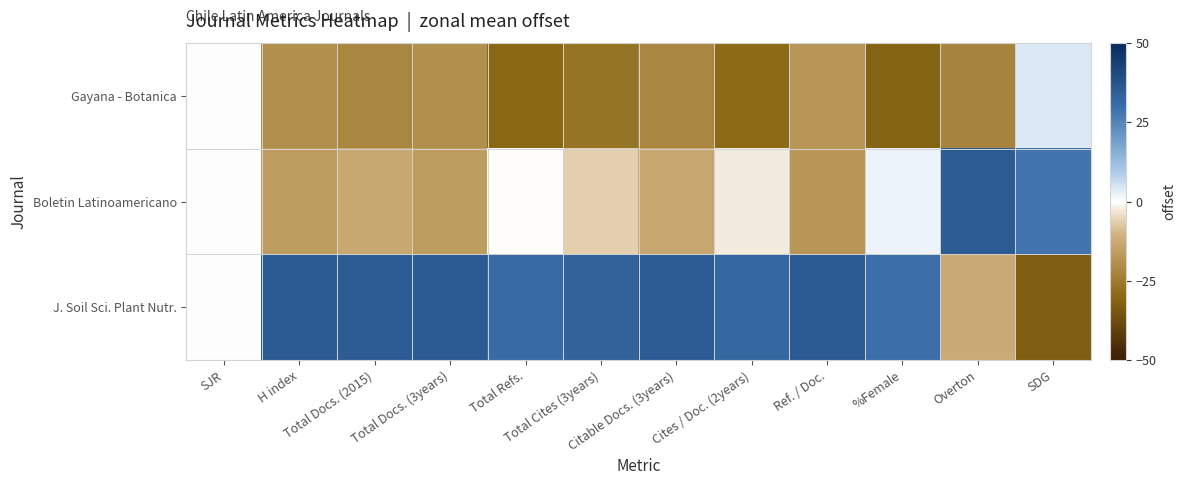

Which series has the largest total across all categories?

J. Soil Sci. Plant Nutr.